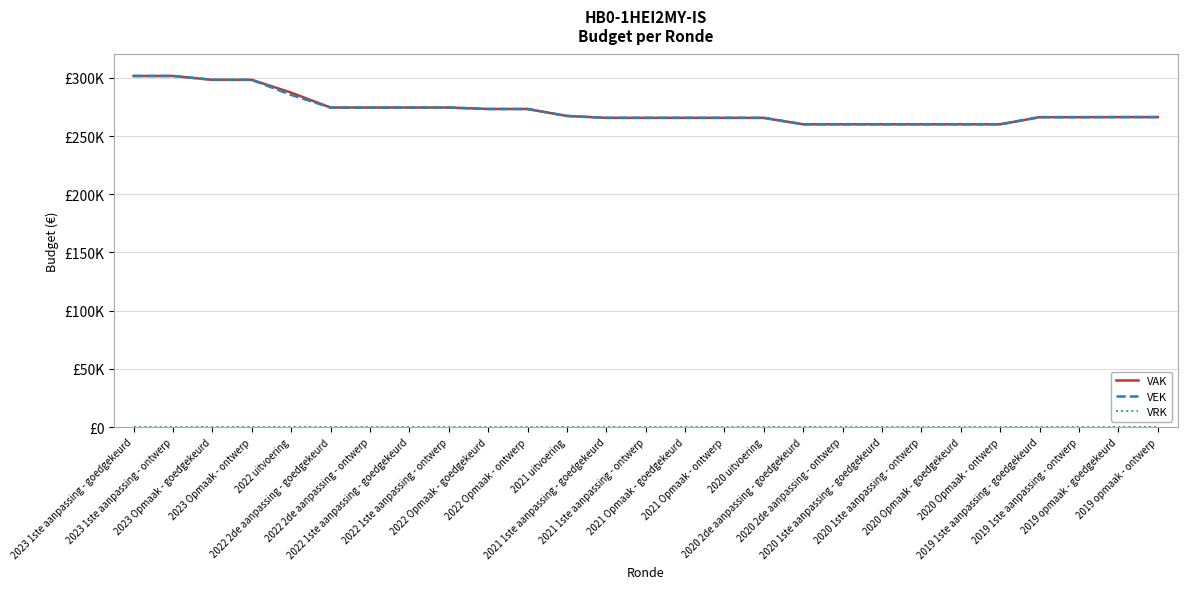

Reading left to right, extract all data points from this chart.

VAK: 2023 1ste aanpassing - goedgekeurd=301552	2023 1ste aanpassing - ontwerp=301552	2023 Opmaak - goedgekeurd=298242	2023 Opmaak - ontwerp=298242	2022 uitvoering=287246	2022 2de aanpassing - goedgekeurd=274451	2022 2de aanpassing - ontwerp=274451	2022 1ste aanpassing - goedgekeurd=274451	2022 1ste aanpassing - ontwerp=274451	2022 Opmaak - goedgekeurd=273202	2022 Opmaak - ontwerp=273202	2021 uitvoering=267220	2021 1ste aanpassing - goedgekeurd=265593	2021 1ste aanpassing - ontwerp=265593	2021 Opmaak - goedgekeurd=265593	2021 Opmaak - ontwerp=265593	2020 uitvoering=265581	2020 2de aanpassing - goedgekeurd=260052	2020 2de aanpassing - ontwerp=260052	2020 1ste aanpassing - goedgekeurd=260052	2020 1ste aanpassing - ontwerp=260052	2020 Opmaak - goedgekeurd=260052	2020 Opmaak - ontwerp=260052	2019 1ste aanpassing - goedgekeurd=266172	2019 1ste aanpassing - ontwerp=266172	2019 opmaak - goedgekeurd=266242	2019 opmaak - ontwerp=266242
VEK: 2023 1ste aanpassing - goedgekeurd=301552	2023 1ste aanpassing - ontwerp=301552	2023 Opmaak - goedgekeurd=298242	2023 Opmaak - ontwerp=298242	2022 uitvoering=285246	2022 2de aanpassing - goedgekeurd=274451	2022 2de aanpassing - ontwerp=274451	2022 1ste aanpassing - goedgekeurd=274451	2022 1ste aanpassing - ontwerp=274451	2022 Opmaak - goedgekeurd=273202	2022 Opmaak - ontwerp=273202	2021 uitvoering=267220	2021 1ste aanpassing - goedgekeurd=265593	2021 1ste aanpassing - ontwerp=265593	2021 Opmaak - goedgekeurd=265593	2021 Opmaak - ontwerp=265593	2020 uitvoering=265581	2020 2de aanpassing - goedgekeurd=260052	2020 2de aanpassing - ontwerp=260052	2020 1ste aanpassing - goedgekeurd=260052	2020 1ste aanpassing - ontwerp=260052	2020 Opmaak - goedgekeurd=260052	2020 Opmaak - ontwerp=260052	2019 1ste aanpassing - goedgekeurd=266172	2019 1ste aanpassing - ontwerp=266172	2019 opmaak - goedgekeurd=266242	2019 opmaak - ontwerp=266242
VRK: 2023 1ste aanpassing - goedgekeurd=0	2023 1ste aanpassing - ontwerp=0	2023 Opmaak - goedgekeurd=0	2023 Opmaak - ontwerp=0	2022 uitvoering=0	2022 2de aanpassing - goedgekeurd=0	2022 2de aanpassing - ontwerp=0	2022 1ste aanpassing - goedgekeurd=0	2022 1ste aanpassing - ontwerp=0	2022 Opmaak - goedgekeurd=0	2022 Opmaak - ontwerp=0	2021 uitvoering=0	2021 1ste aanpassing - goedgekeurd=0	2021 1ste aanpassing - ontwerp=0	2021 Opmaak - goedgekeurd=0	2021 Opmaak - ontwerp=0	2020 uitvoering=0	2020 2de aanpassing - goedgekeurd=0	2020 2de aanpassing - ontwerp=0	2020 1ste aanpassing - goedgekeurd=0	2020 1ste aanpassing - ontwerp=0	2020 Opmaak - goedgekeurd=0	2020 Opmaak - ontwerp=0	2019 1ste aanpassing - goedgekeurd=0	2019 1ste aanpassing - ontwerp=0	2019 opmaak - goedgekeurd=0	2019 opmaak - ontwerp=0